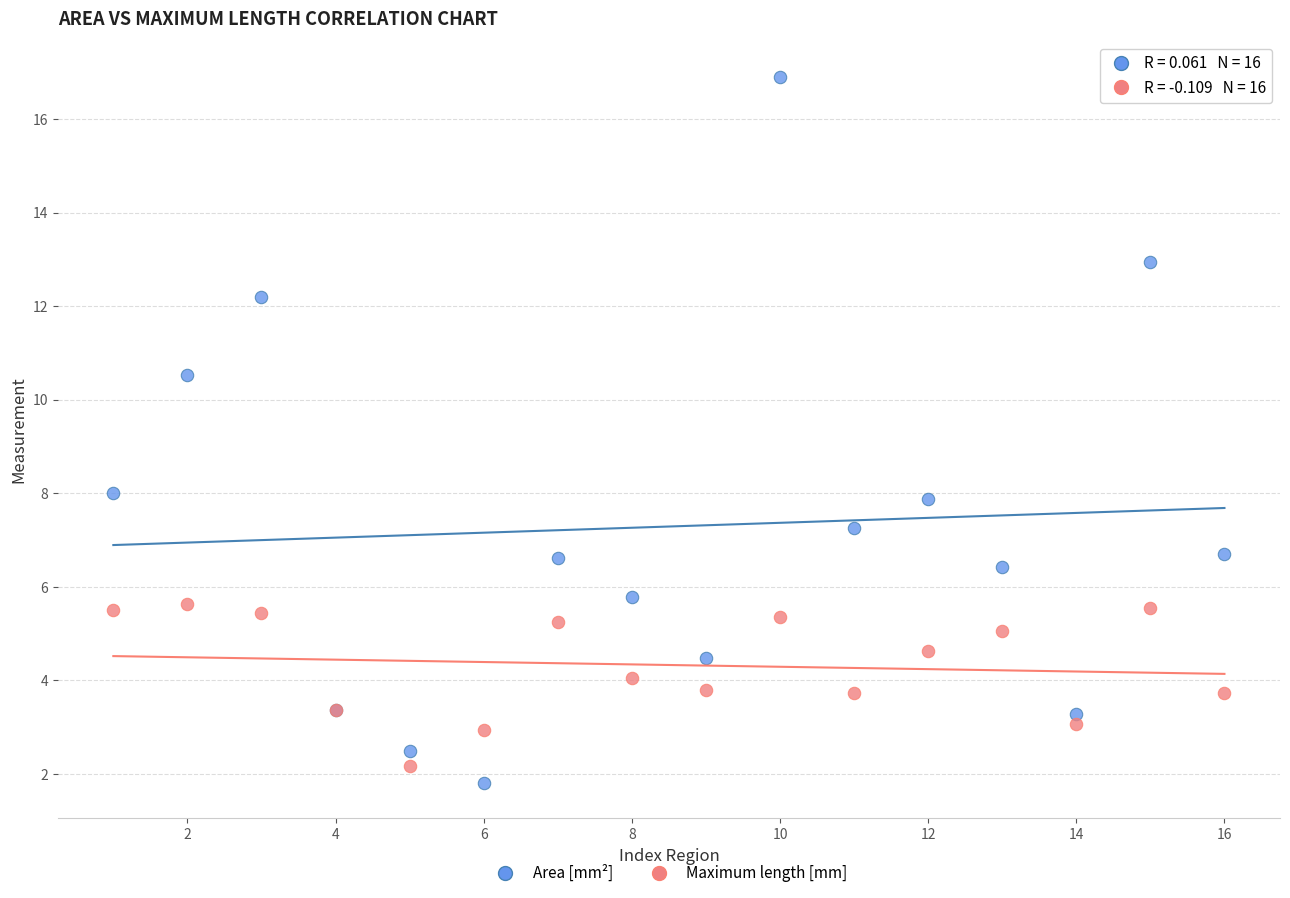

Which series has the largest Y range (max minus min)?

Area [mm²]